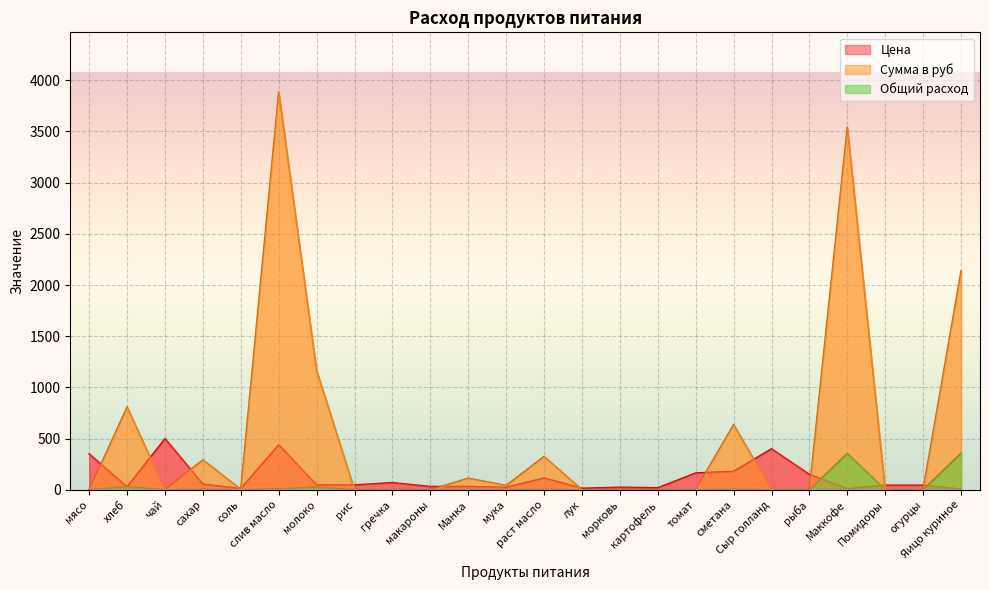

What is the sum of the Сумма в руб values at Маккофе and слив масло?

7424.2